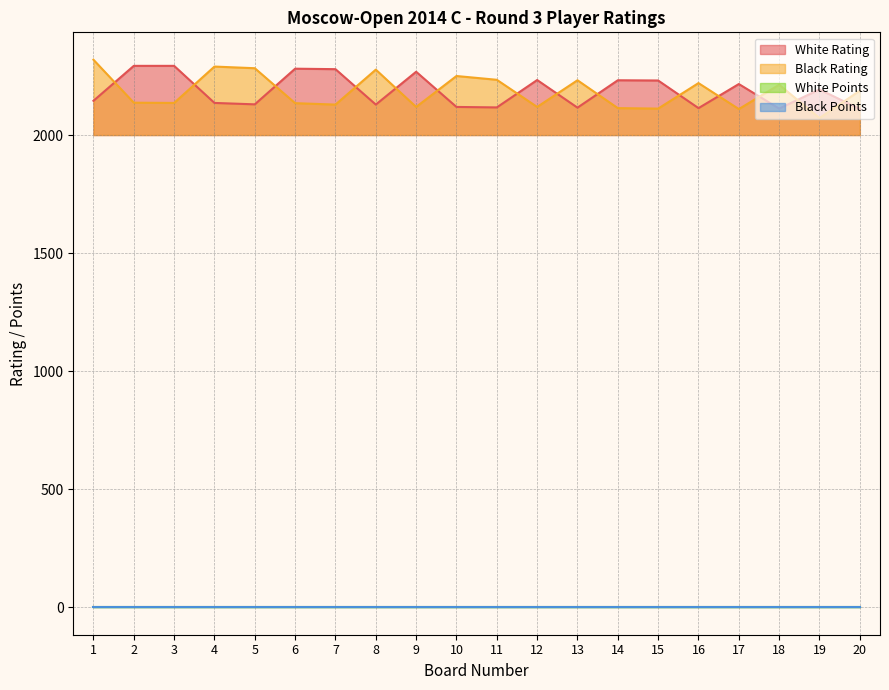

Which series has the largest range (max minus min)?

Black Rating